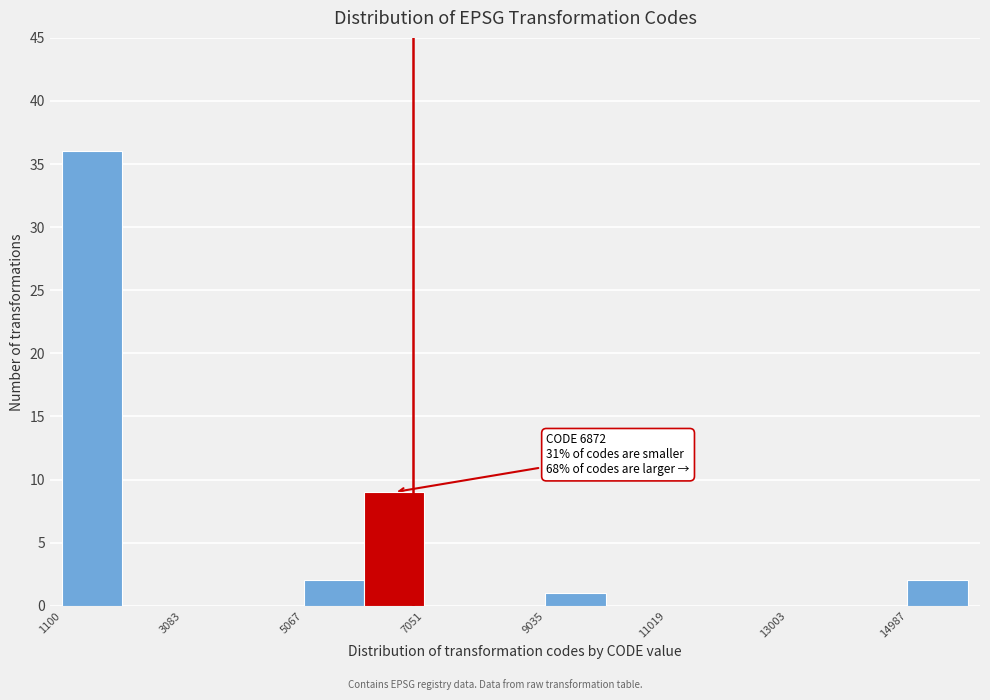

Which range on the x-axis has the tallest bar?

1200 to 2000